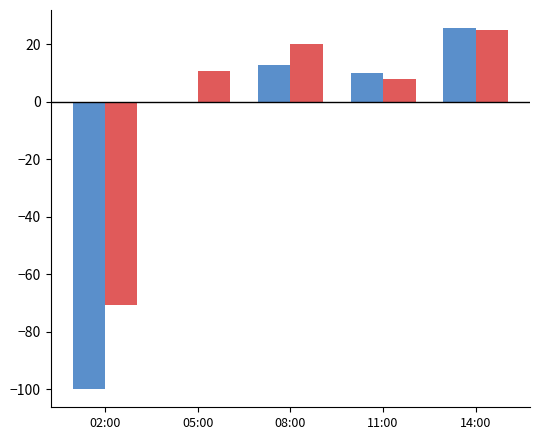

What is the total value across all series at 11:00?

18.1